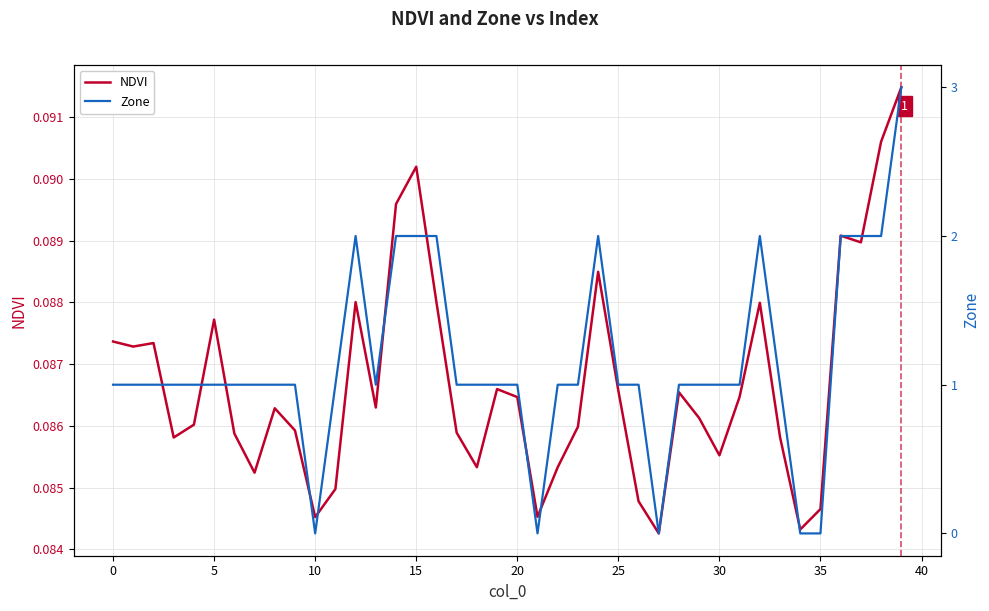

Reading left to right, list all the values displayed in this chart.

NDVI: 0.1	0.1	0.1	0.1	0.1	0.1	0.1	0.1	0.1	0.1	0.1	0.1	0.1	0.1	0.1	0.1	0.1	0.1	0.1	0.1	0.1	0.1	0.1	0.1	0.1	0.1	0.1	0.1	0.1	0.1	0.1	0.1	0.1	0.1	0.1	0.1	0.1	0.1	0.1	0.1
Zone: 1.0	1.0	1.0	1.0	1.0	1.0	1.0	1.0	1.0	1.0	0.0	1.0	2.0	1.0	2.0	2.0	2.0	1.0	1.0	1.0	1.0	0.0	1.0	1.0	2.0	1.0	1.0	0.0	1.0	1.0	1.0	1.0	2.0	1.0	0.0	0.0	2.0	2.0	2.0	3.0